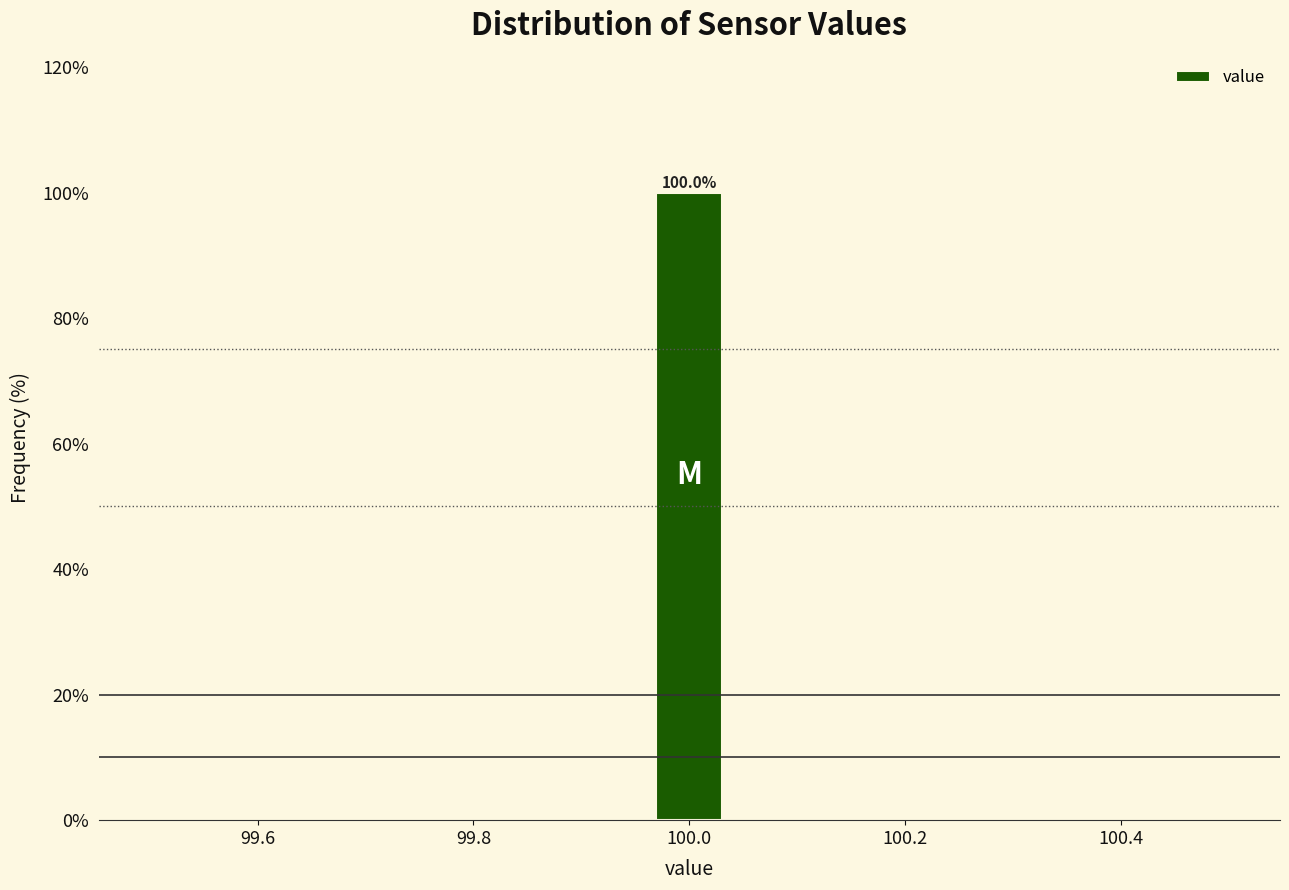

Read against the x-axis, roughly where is the centre of the tallest bar?

100.00